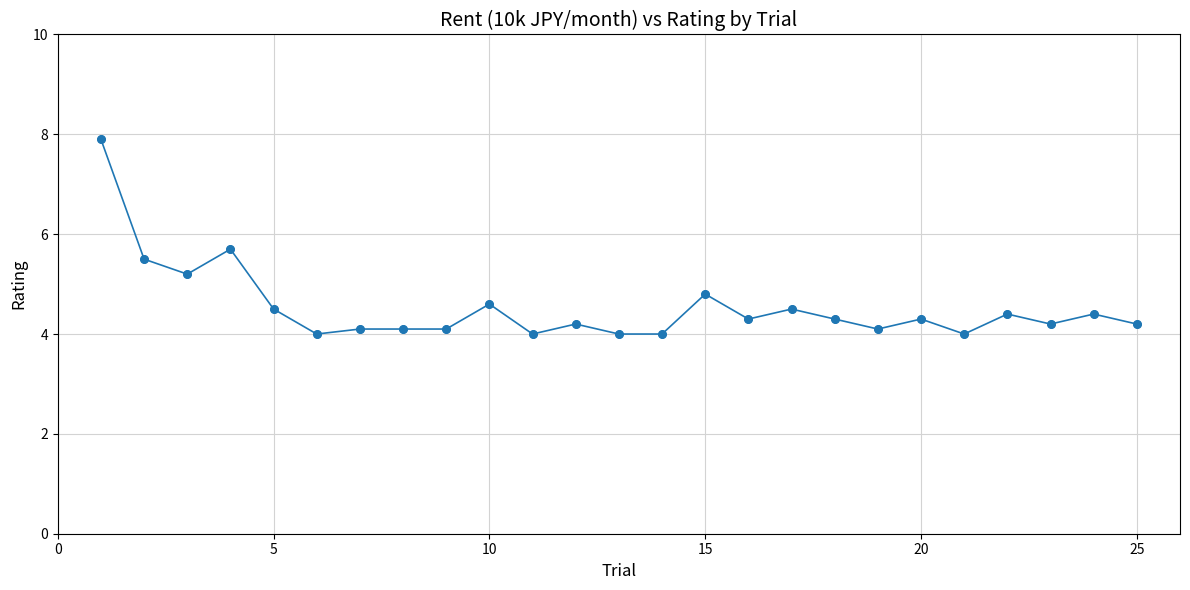

What is the sum of all values?

113.4